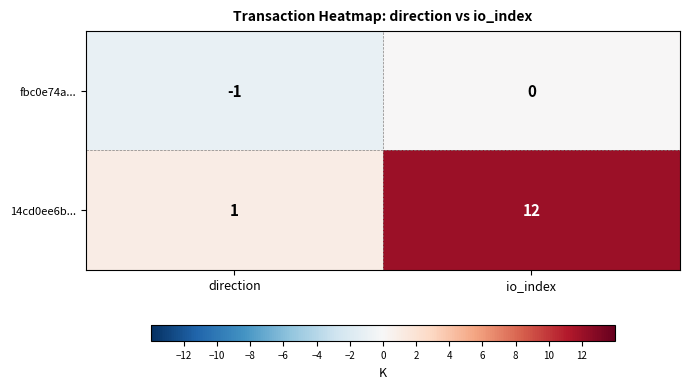

What value does the 14cd0ee6b... series have at io_index, to the nearest 10?

10